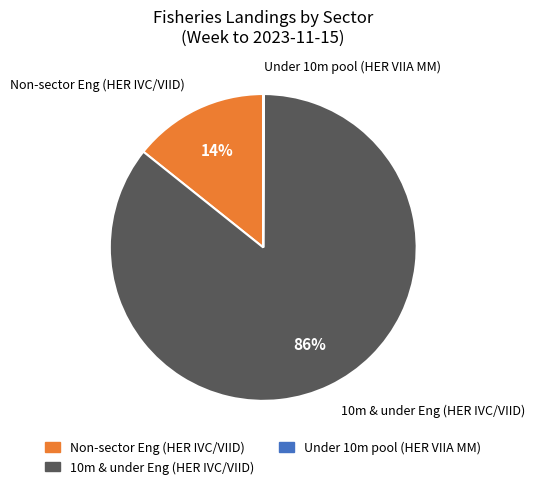

Is 10m & under Eng (HER IVC/VIID) the majority of the pie?

Yes